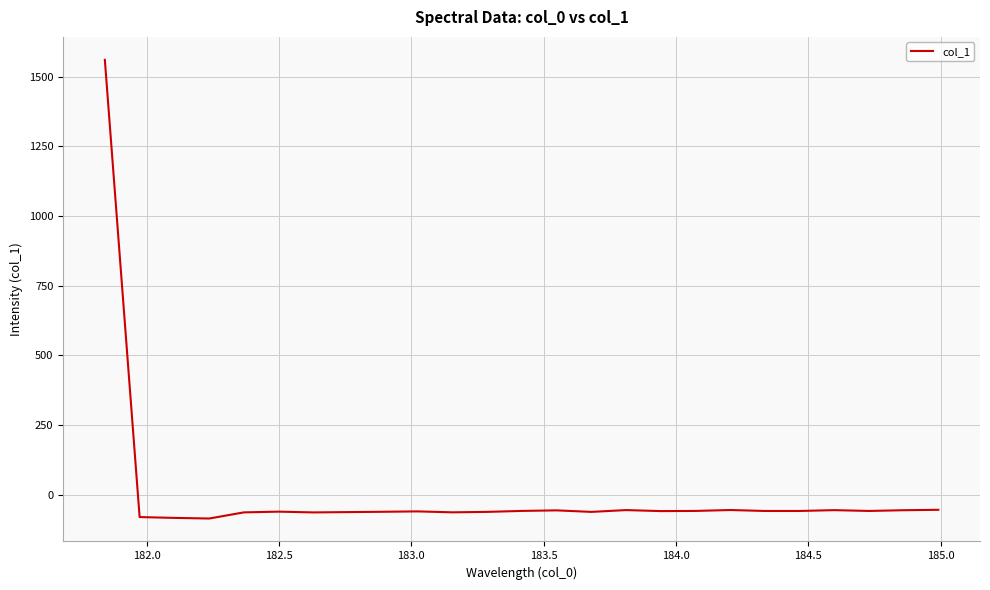

What is the difference between the maximum and minimum values?

1645.4